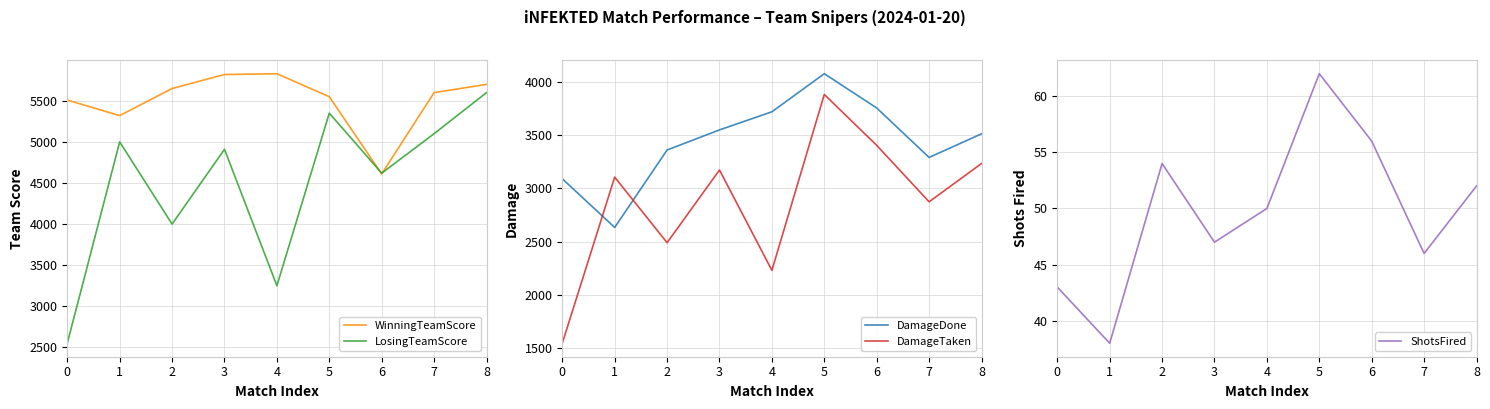

Which series has the largest range (max minus min)?

LosingTeamScore